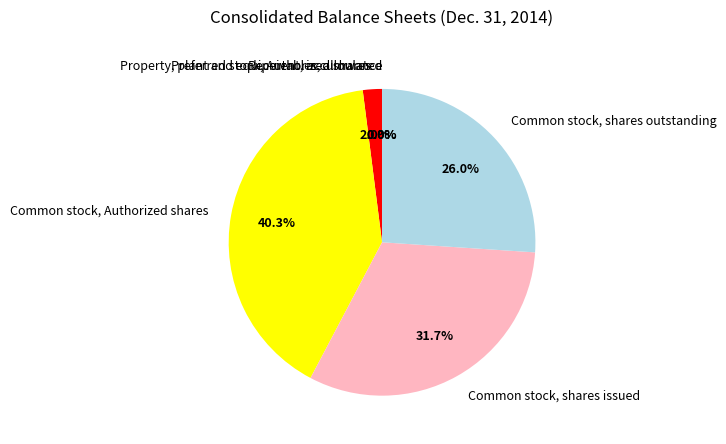

What percentage is the Common stock, shares issued slice, to the nearest percent?

32%